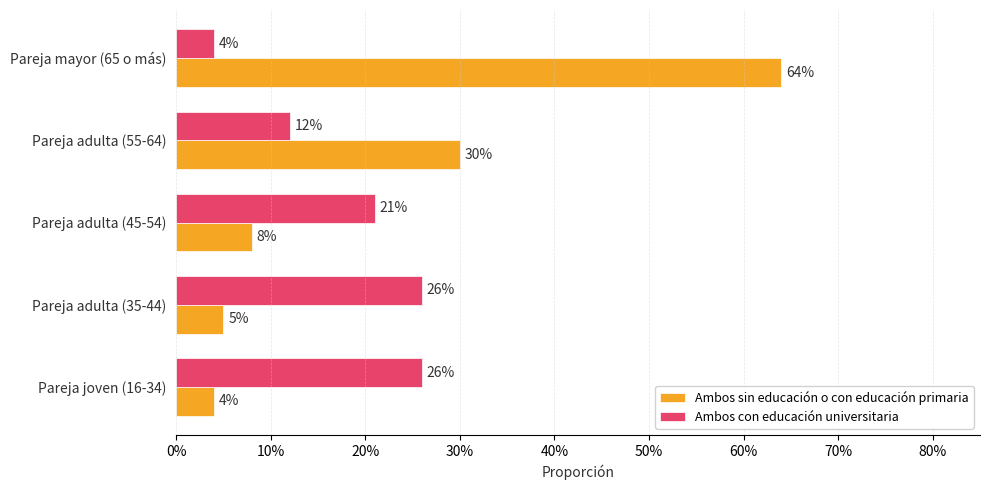

What are all the series names shown in the legend?

Ambos sin educación o con educación primaria, Ambos con educación universitaria